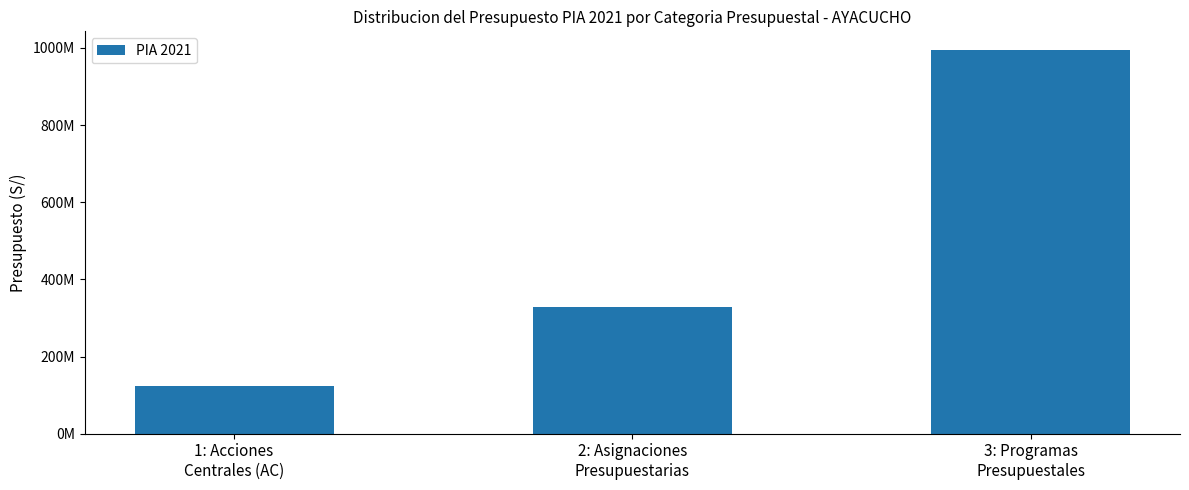

At which label does the data first exceed 329364913?

3: Programas
Presupuestales